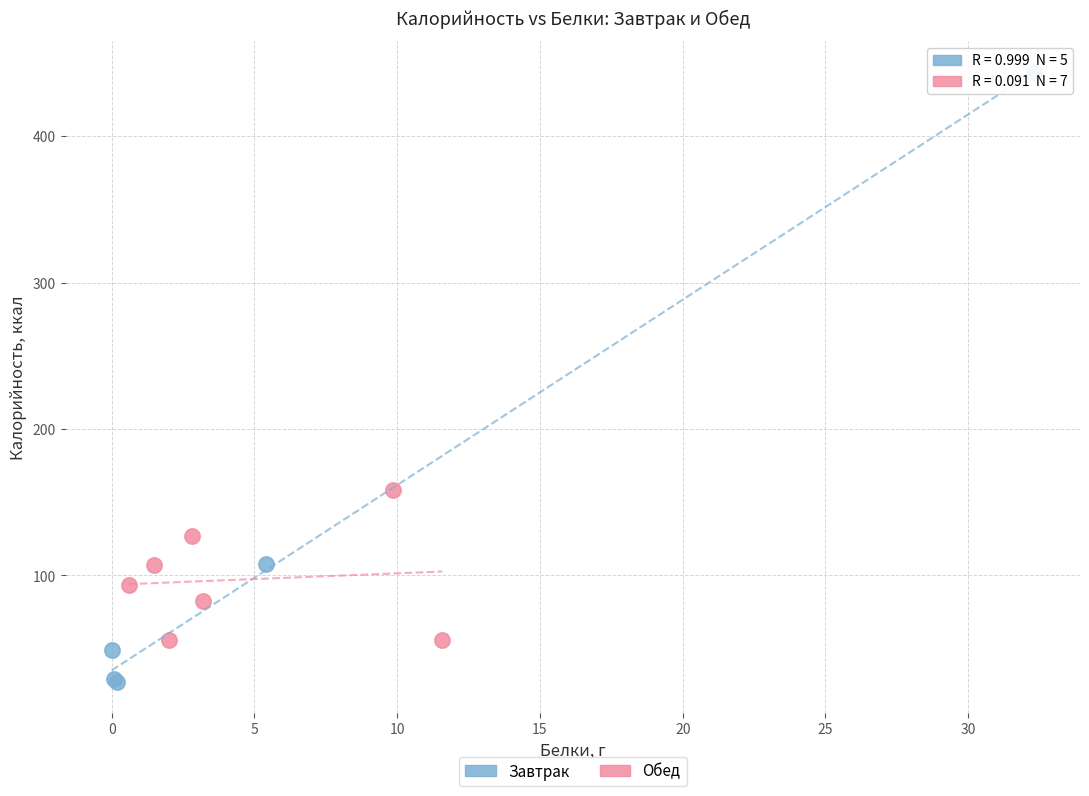

Which series has the largest Y range (max minus min)?

Завтрак